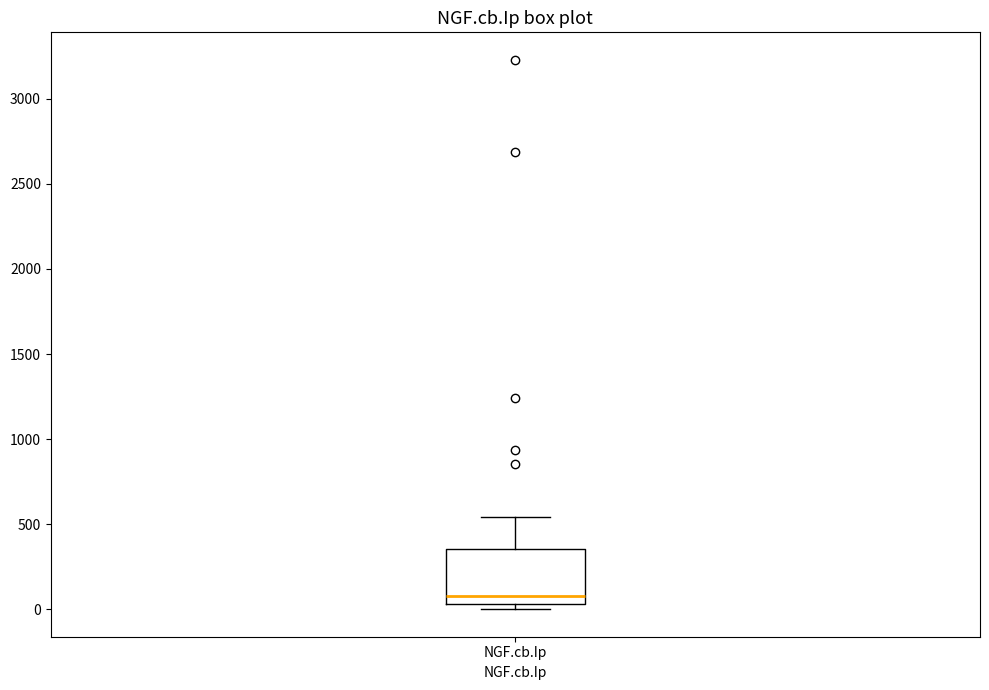

Read this box plot against the y-axis: the position of the median line, the range covered by the box, and the ends of both whiskers. The values are not printed on the chart, so give them approximately, as read against the axis.

median 100, box 50 to 350, whiskers 0 to 550